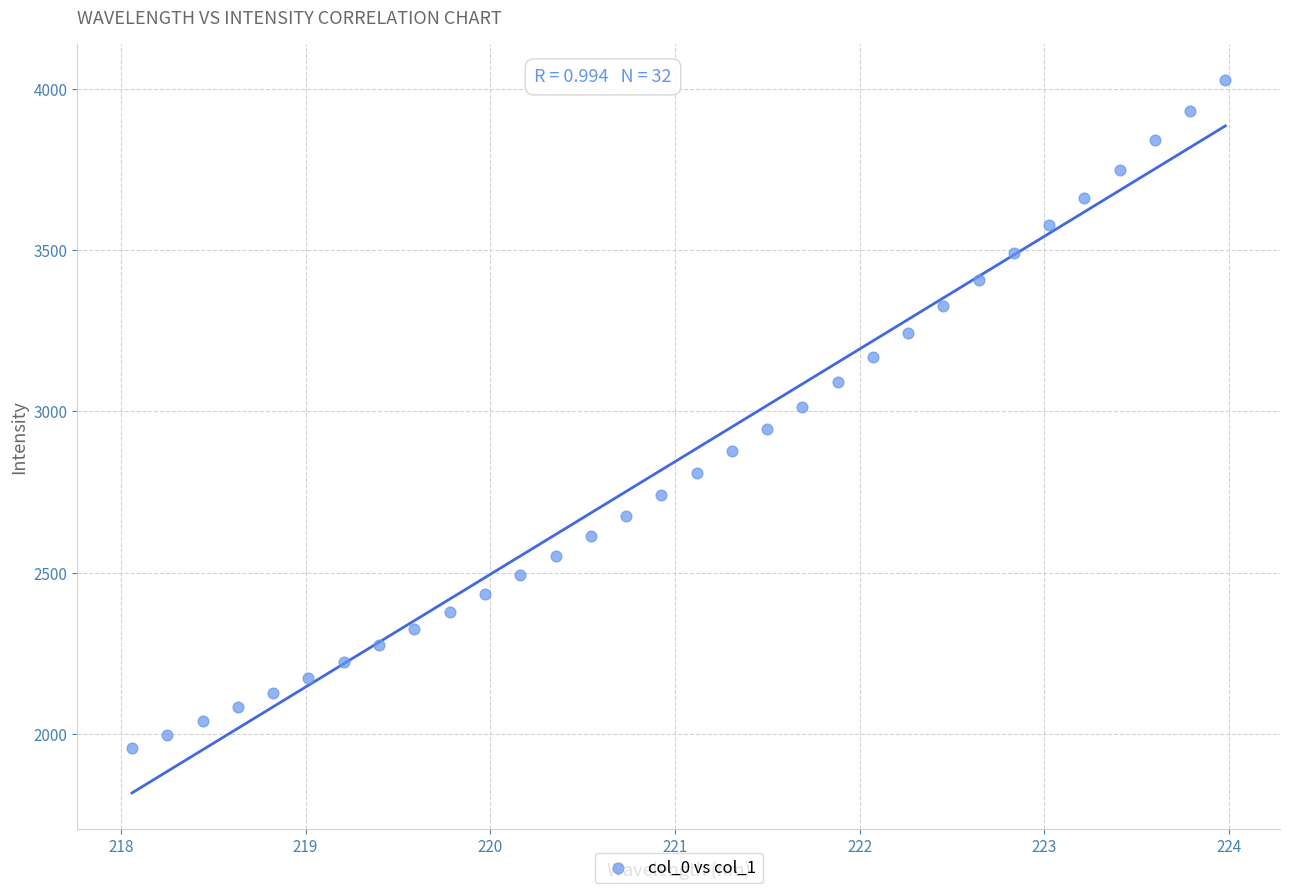

What is the range of Y values (max minus min)?

2069.5